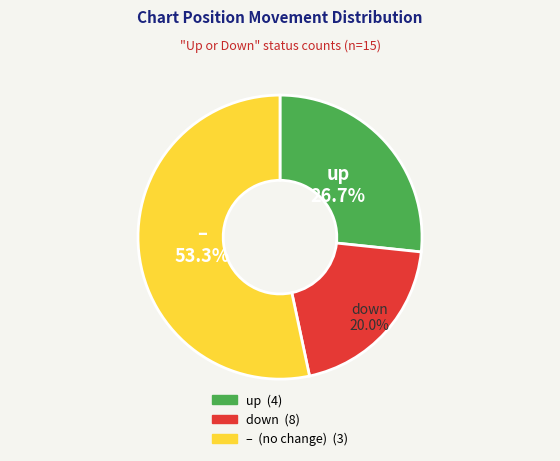

Does any single category account for the majority?

Yes